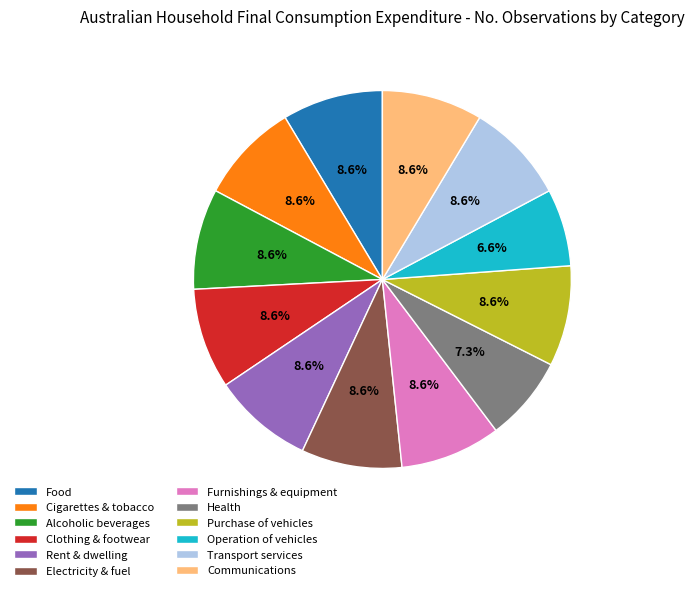

What percentage do Alcoholic beverages and Cigarettes & tobacco together represent?

17.2%